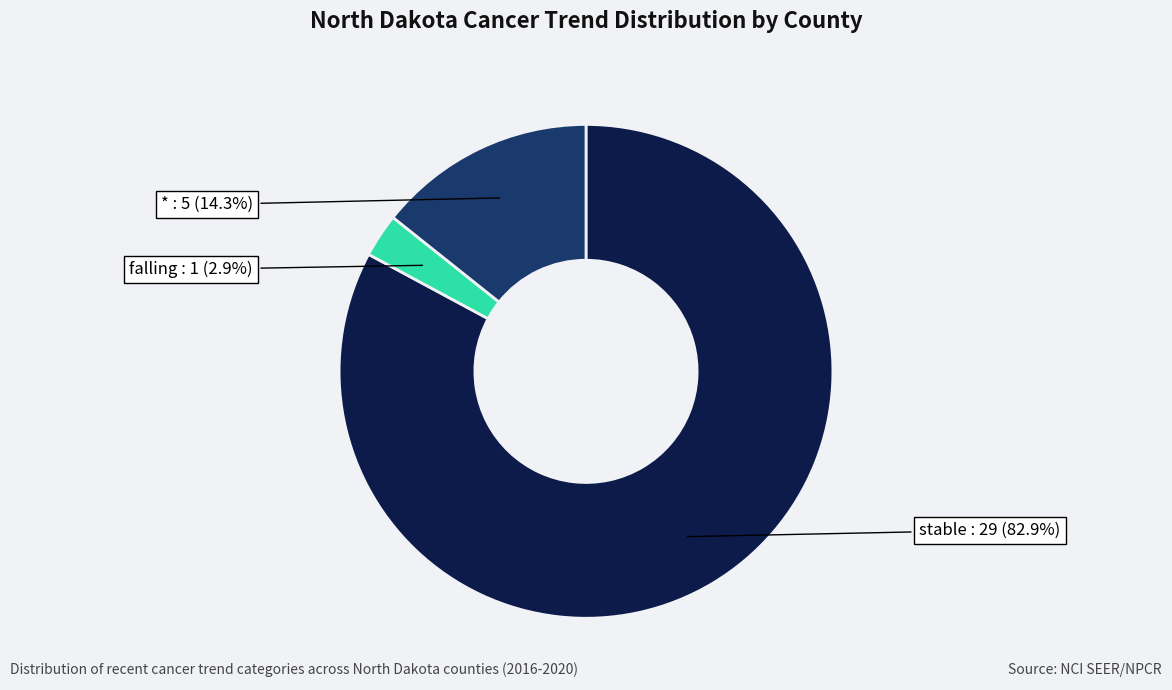

Is there any slice that represents more than half of the pie?

Yes